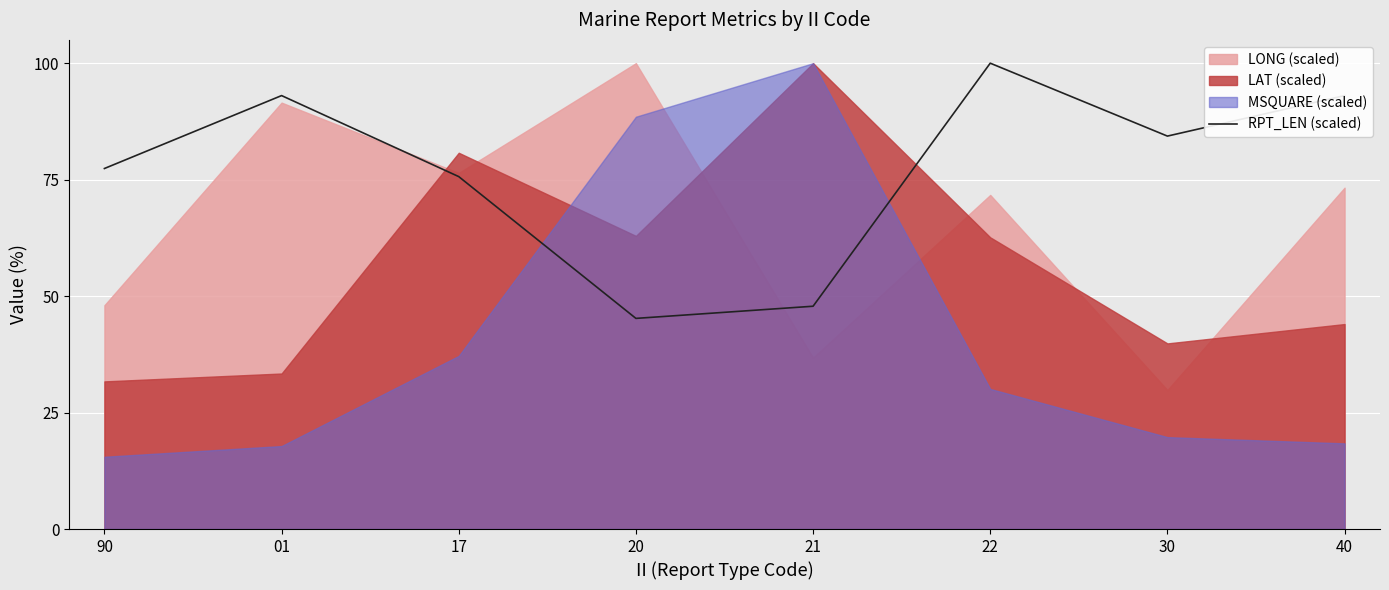

Is it true that the value at 30 is 84.3?

True